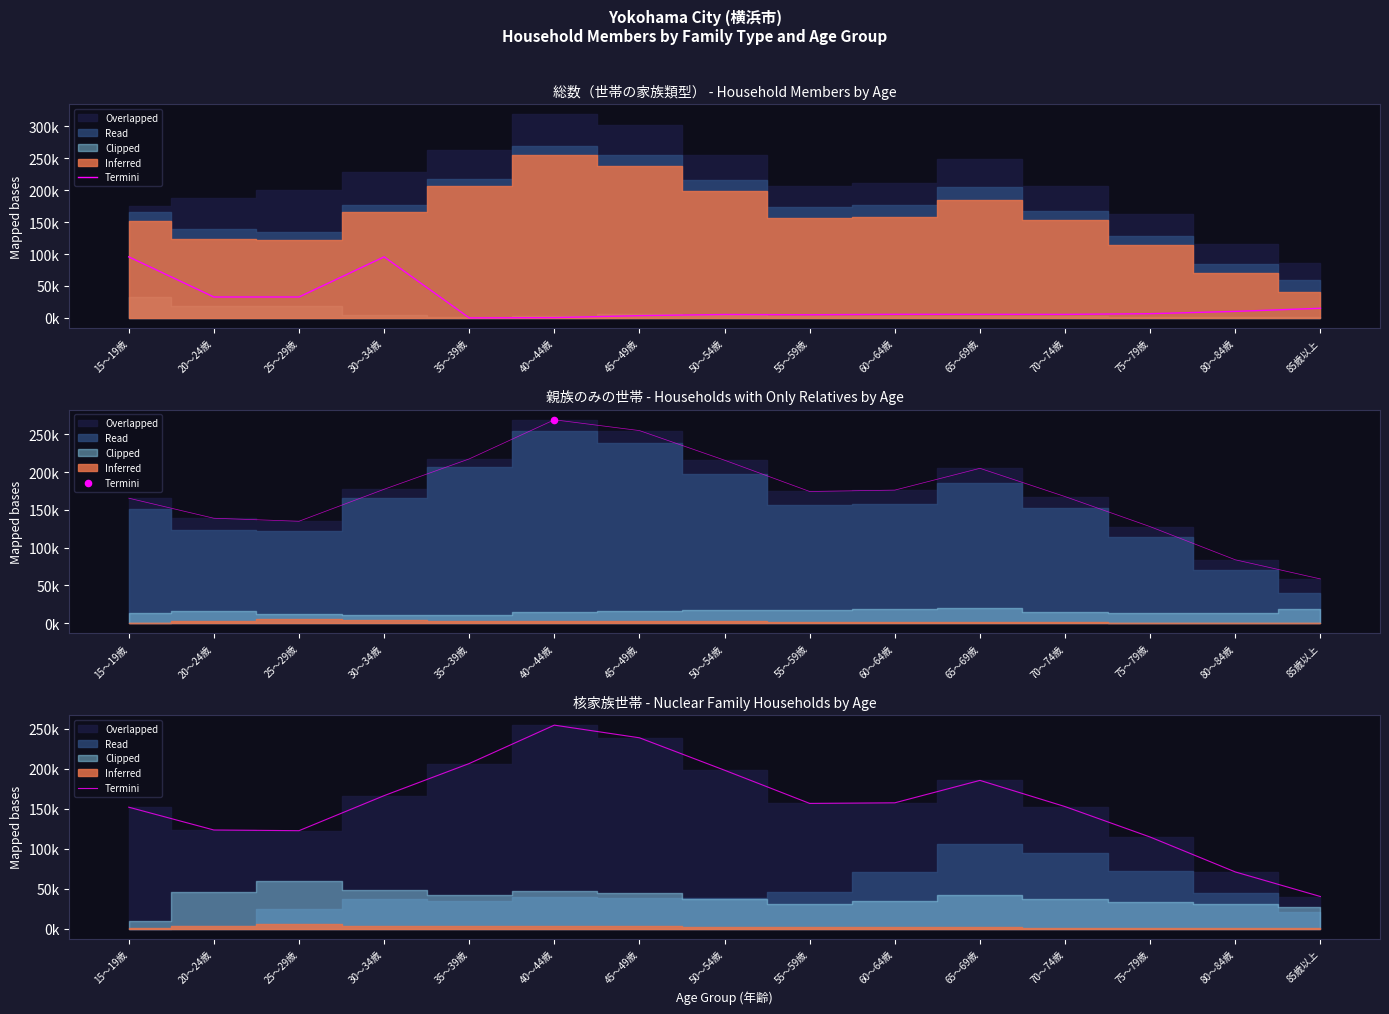

What is the change in value from 35～39歳 to 70～74歳?

-53895